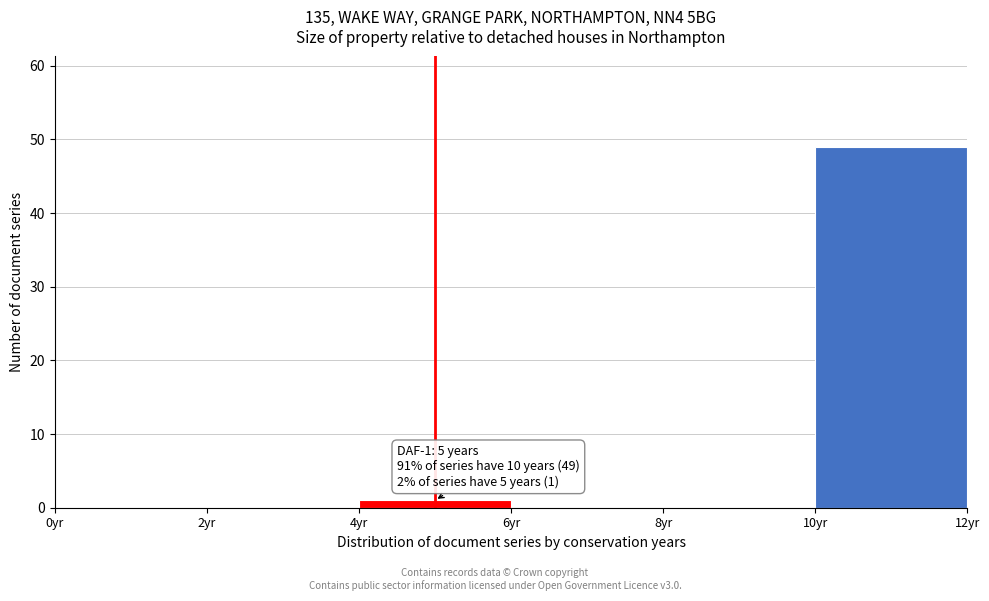

Over which range of the x-axis is the bar tallest?

10 to 12